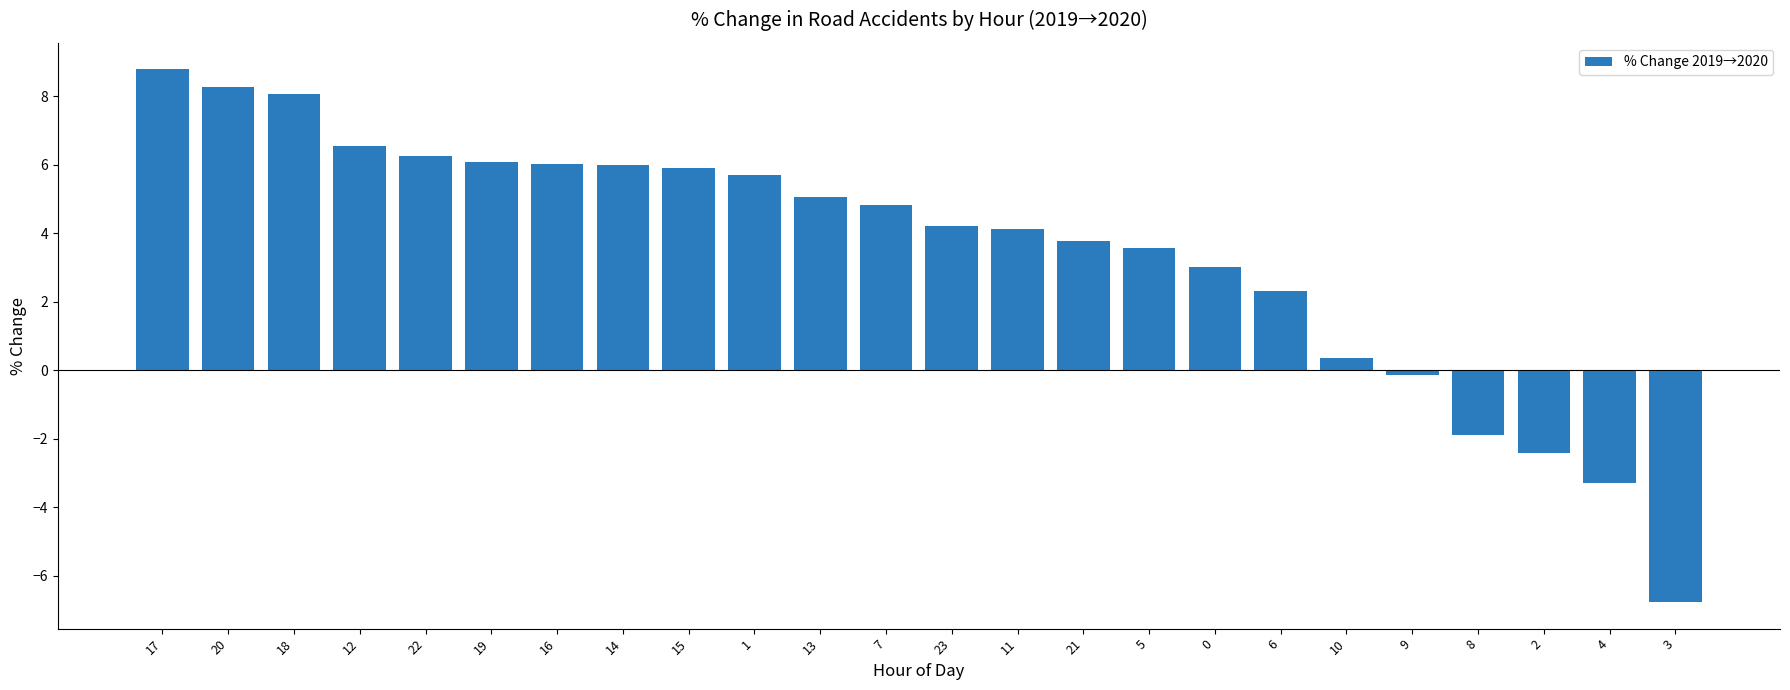

What is the average value?

3.5